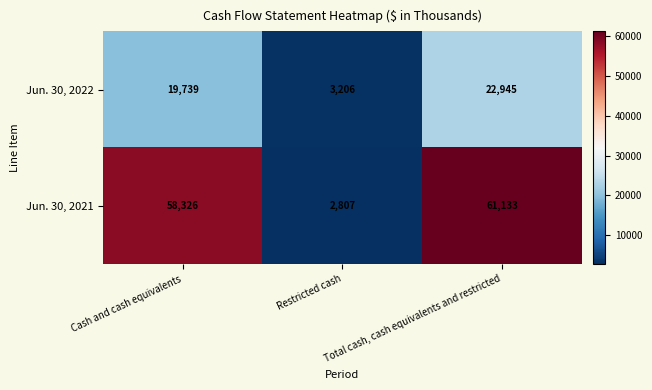

Which label corresponds to the largest value in the chart?

Total cash, cash equivalents and restricted